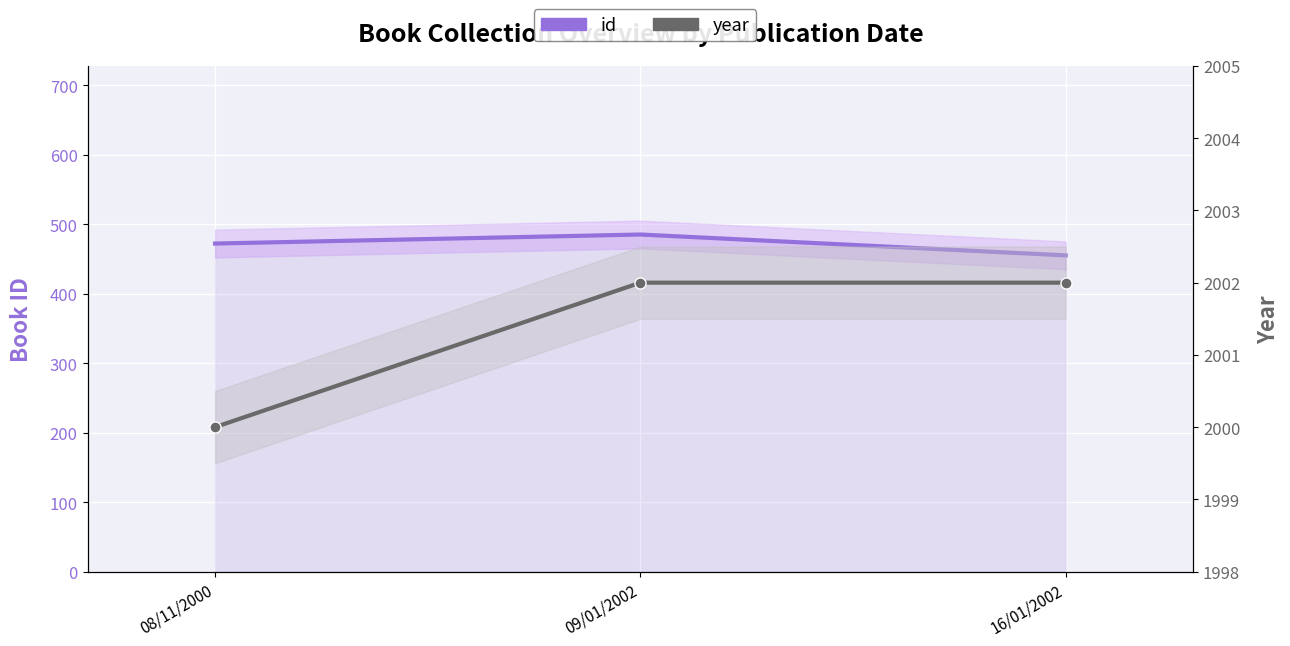

What is the lowest value of the year series?

2000